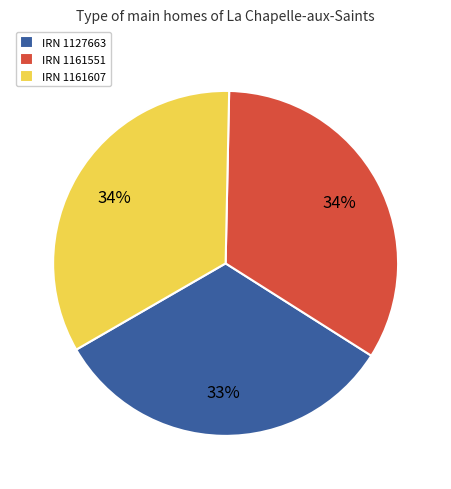

Does any single category account for the majority?

No